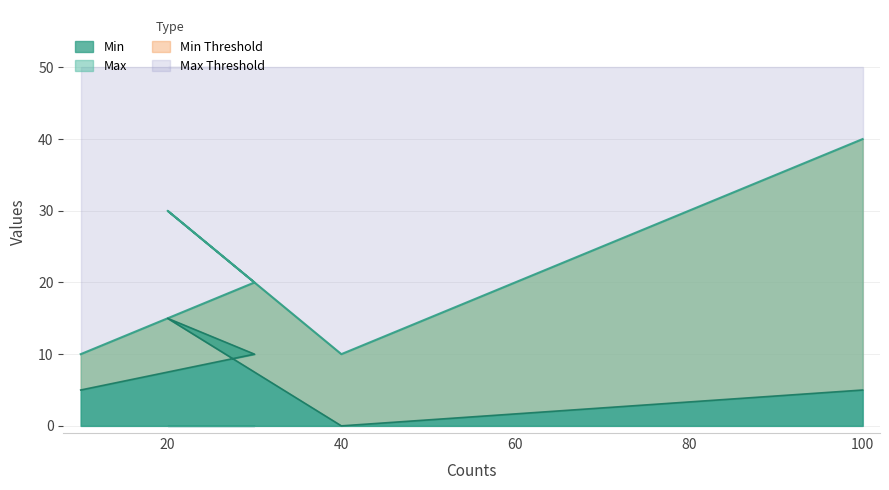

How many lines are shown in the chart?

2